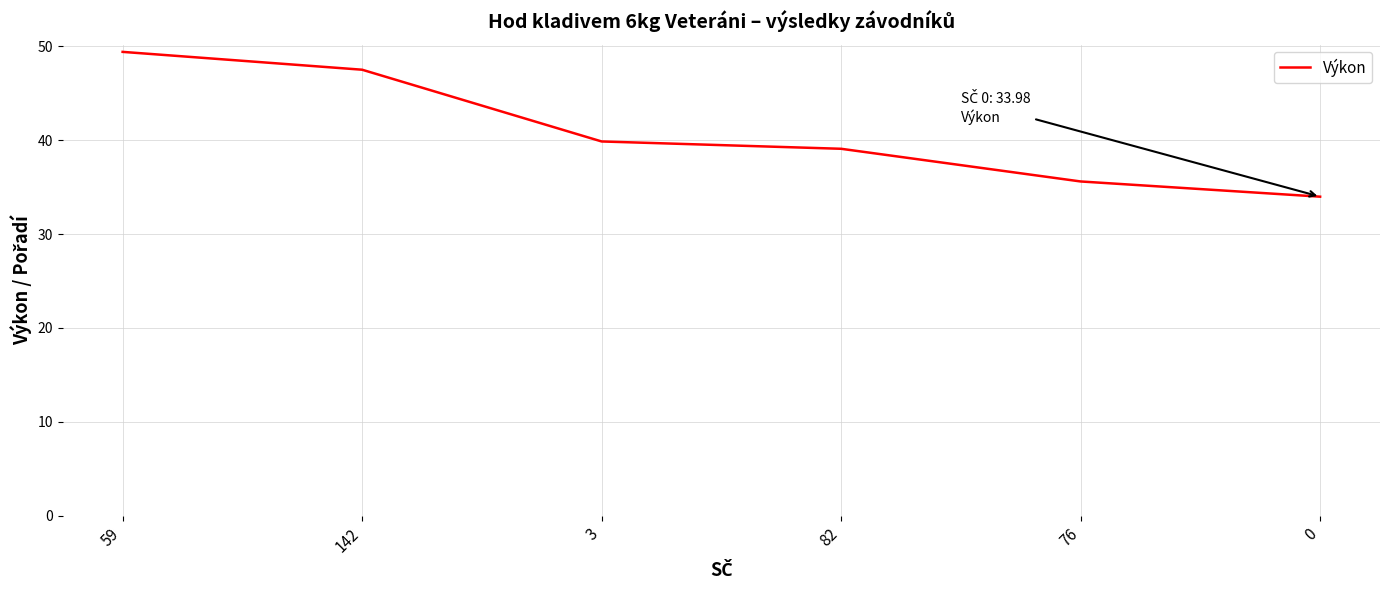

How many distinct data groups are displayed?

1